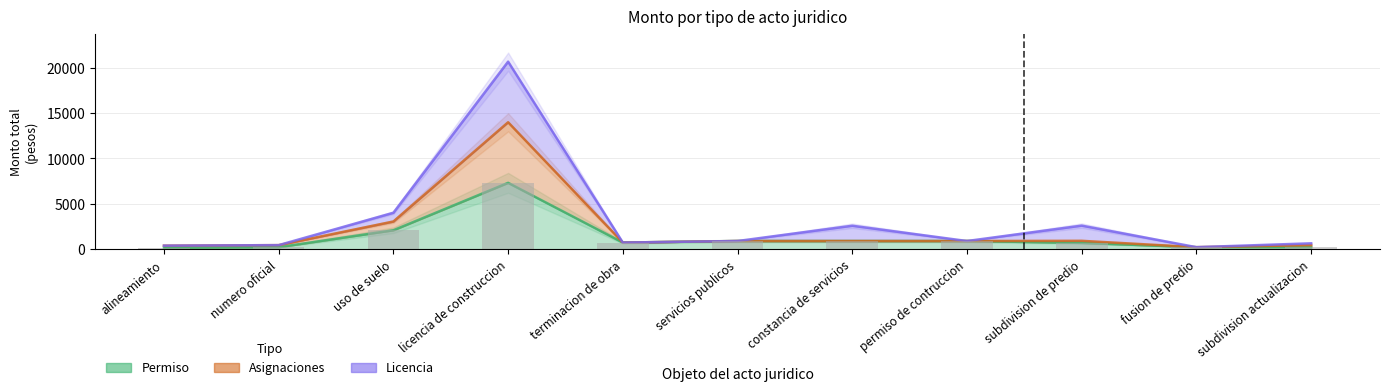

True or false: Permiso has a value of 495.0 at terminacion de obra.

False